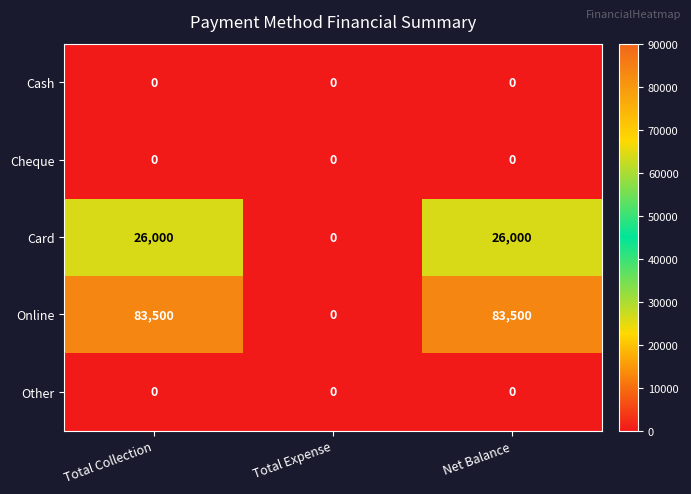

Which series has the largest total across all categories?

Online